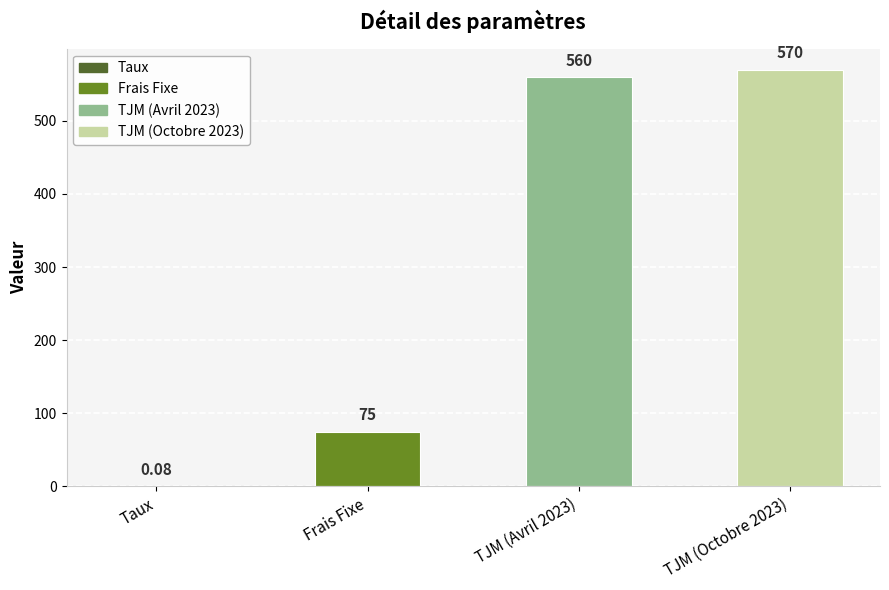

Where is the data nearest to the value 285?

Frais Fixe